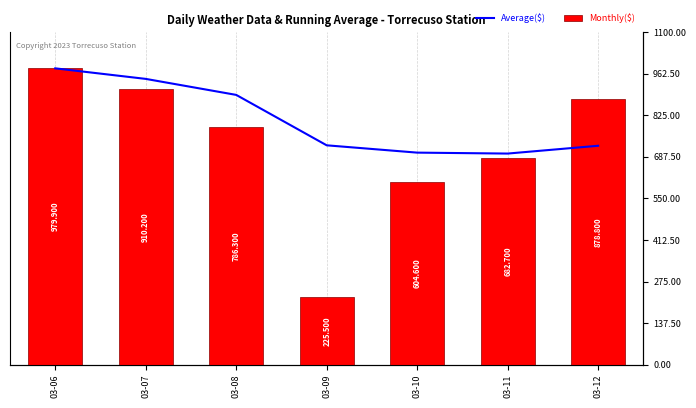

What is the value of the Monthly($) bar at the 5th from the left?

604.6